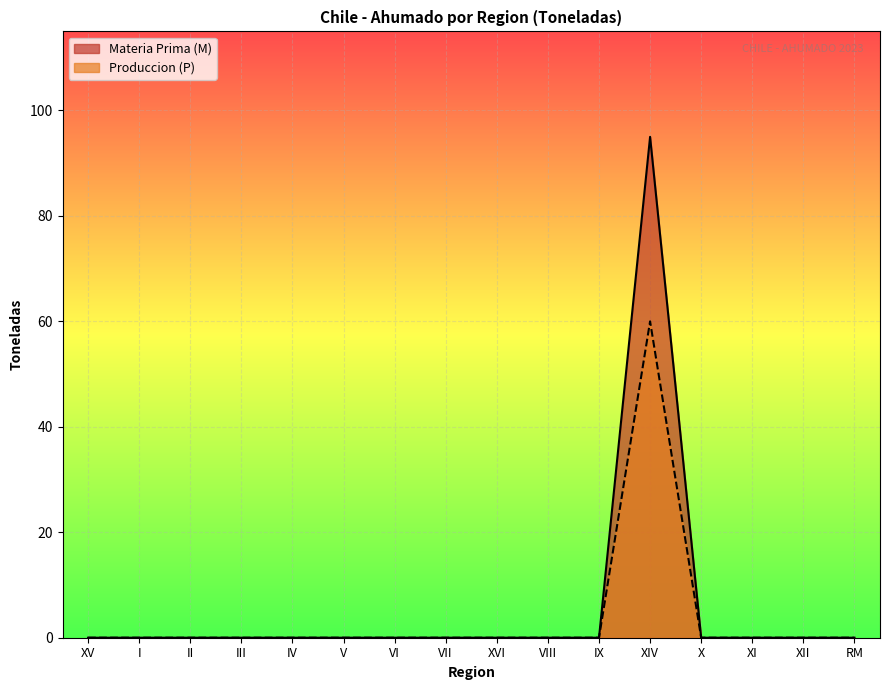

True or false: Produccion (P) has a value of 0 at XV.

True